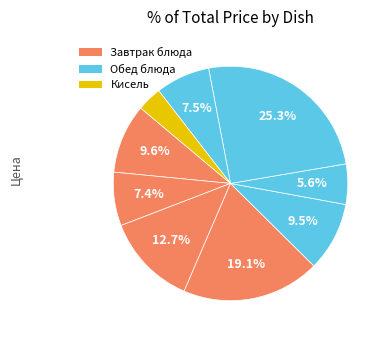

To the nearest percent, what is the average slice percentage?

11%